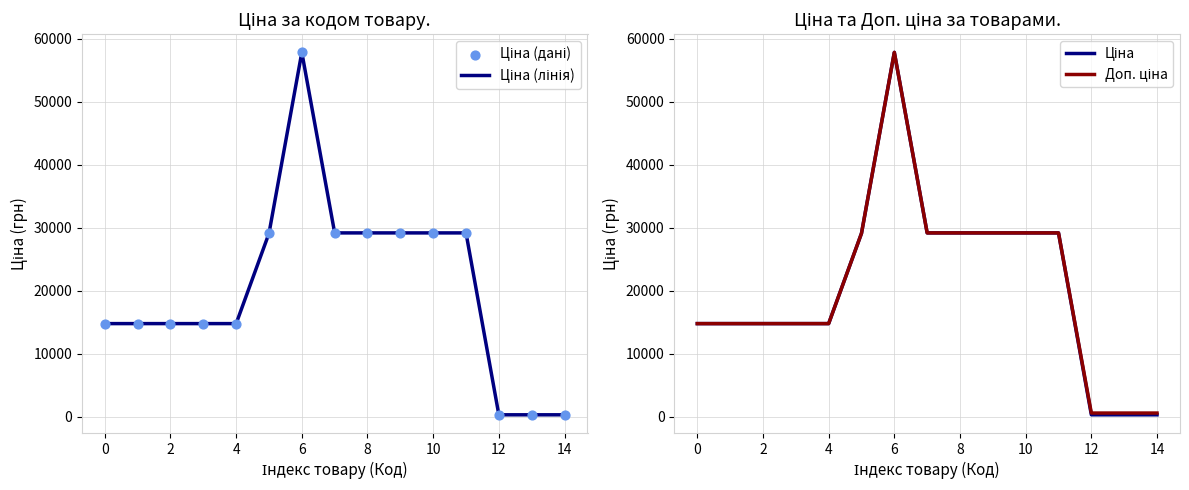

Which series has the largest Y range (max minus min)?

Ціна (лінія)